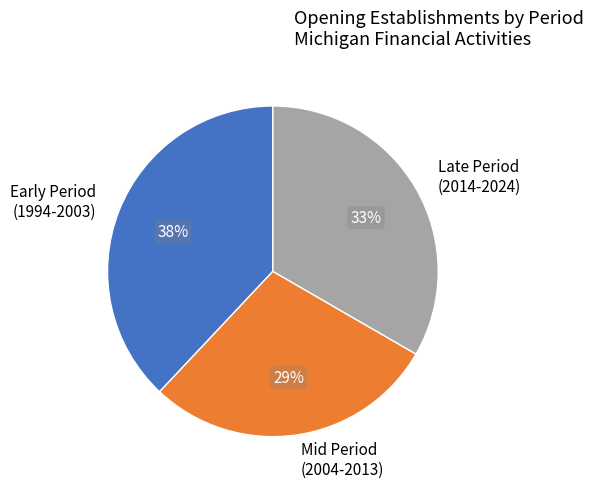

To the nearest percent, what percentage of the pie is Early Period (1994-2003)?

38%